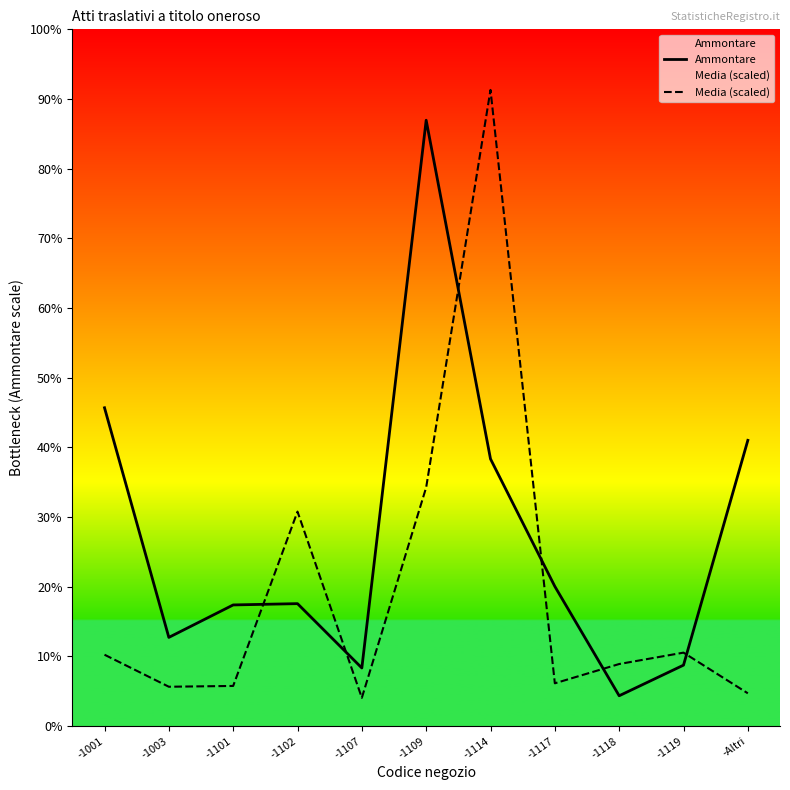

At which category does Media (scaled) reach its first local valley?

-1003